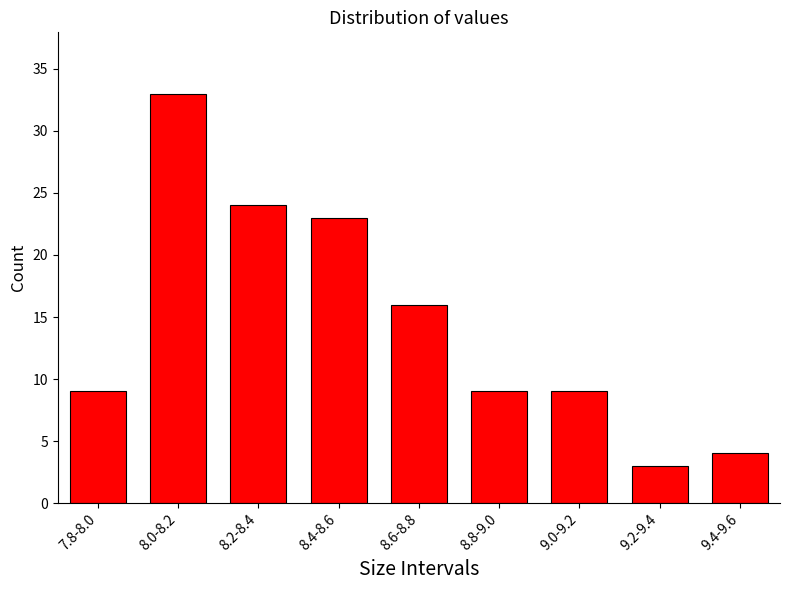

Reading left to right, extract all data points from this chart.

7.8-8.0=9	8.0-8.2=33	8.2-8.4=24	8.4-8.6=23	8.6-8.8=16	8.8-9.0=9	9.0-9.2=9	9.2-9.4=3	9.4-9.6=4